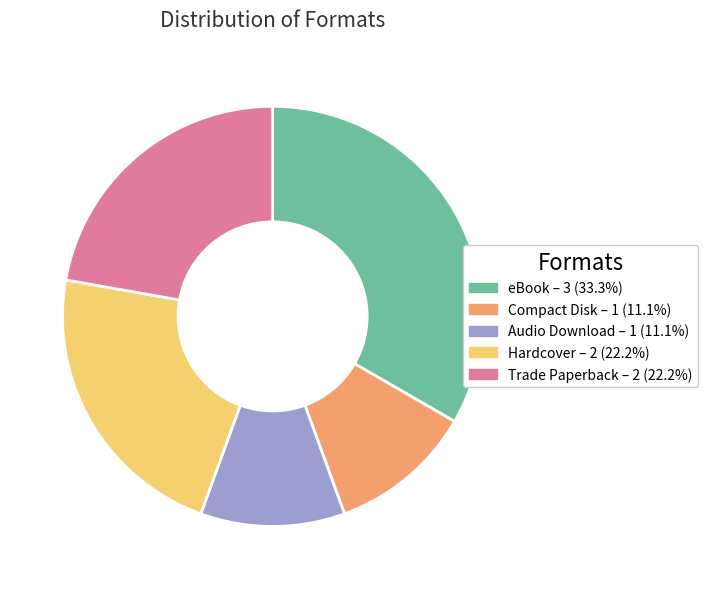

Is the sum of Compact Disk and Audio Download greater than half?

No